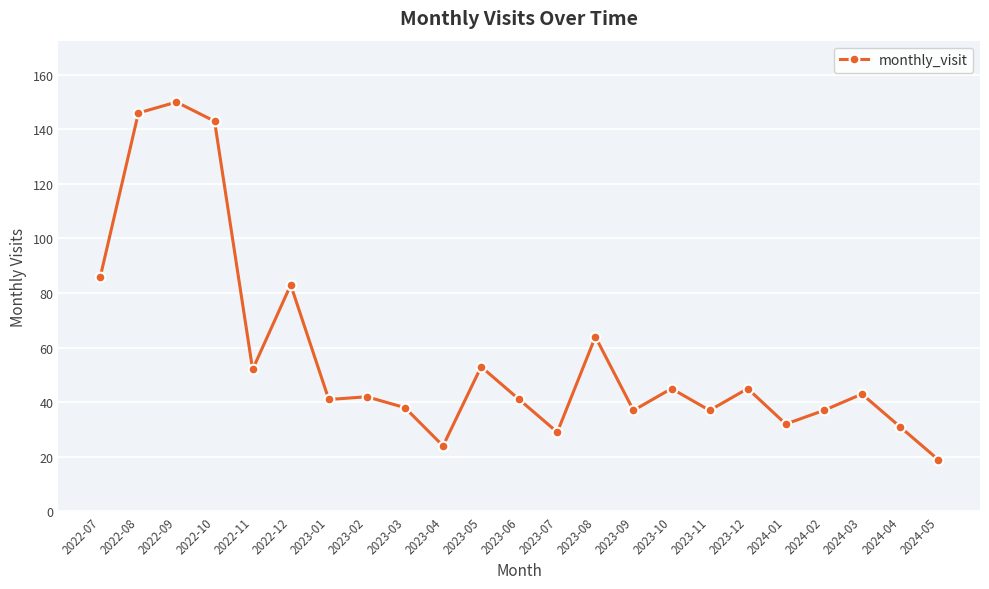

What is the difference between the second highest and second lowest values?

122